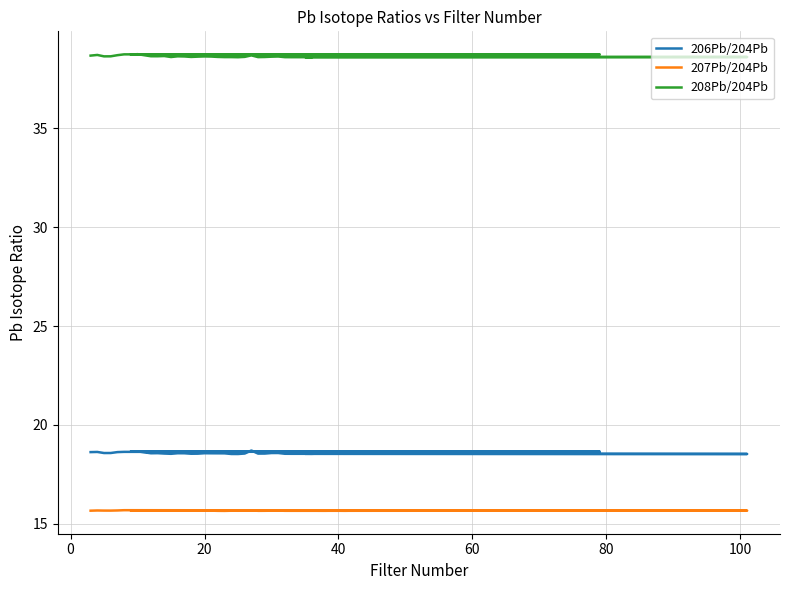

True or false: 206Pb/204Pb and 207Pb/204Pb cross at least once.

False